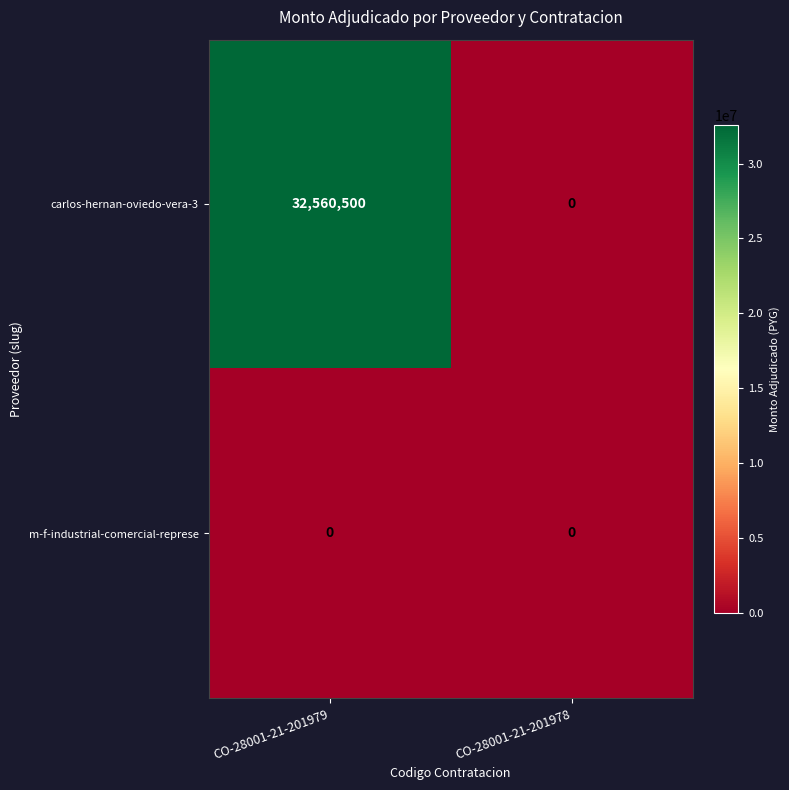

Which label corresponds to the largest value in the chart?

CO-28001-21-201979